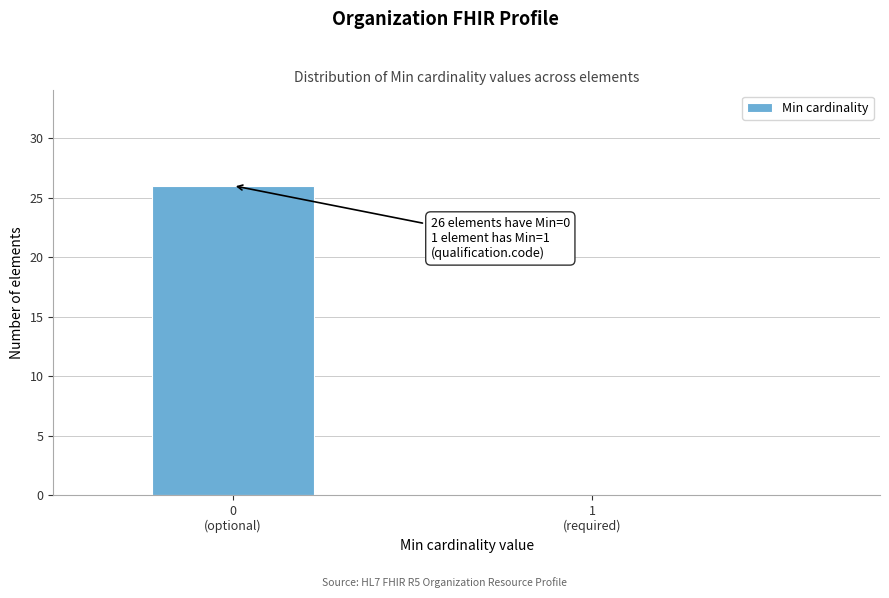

What is the sum of all values?

26